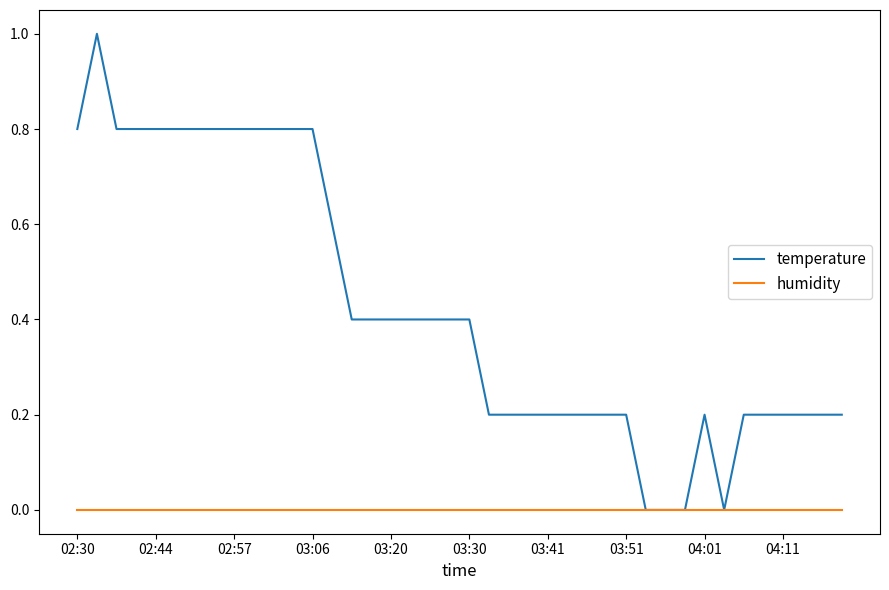

List the series in order of their peak value, lowest first.

humidity, temperature